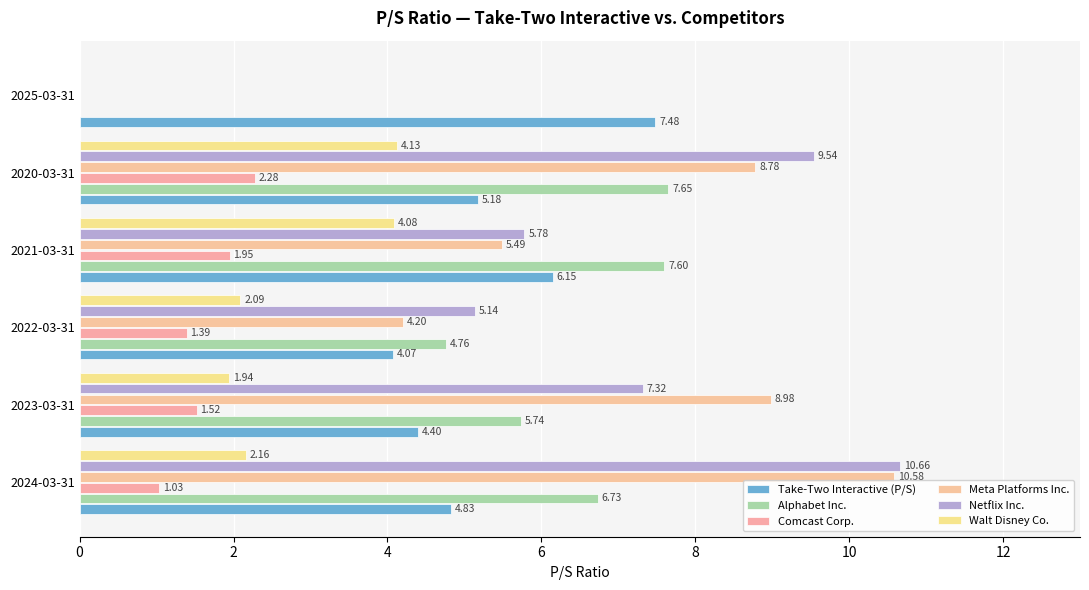

Count the number of data series in this chart.

6